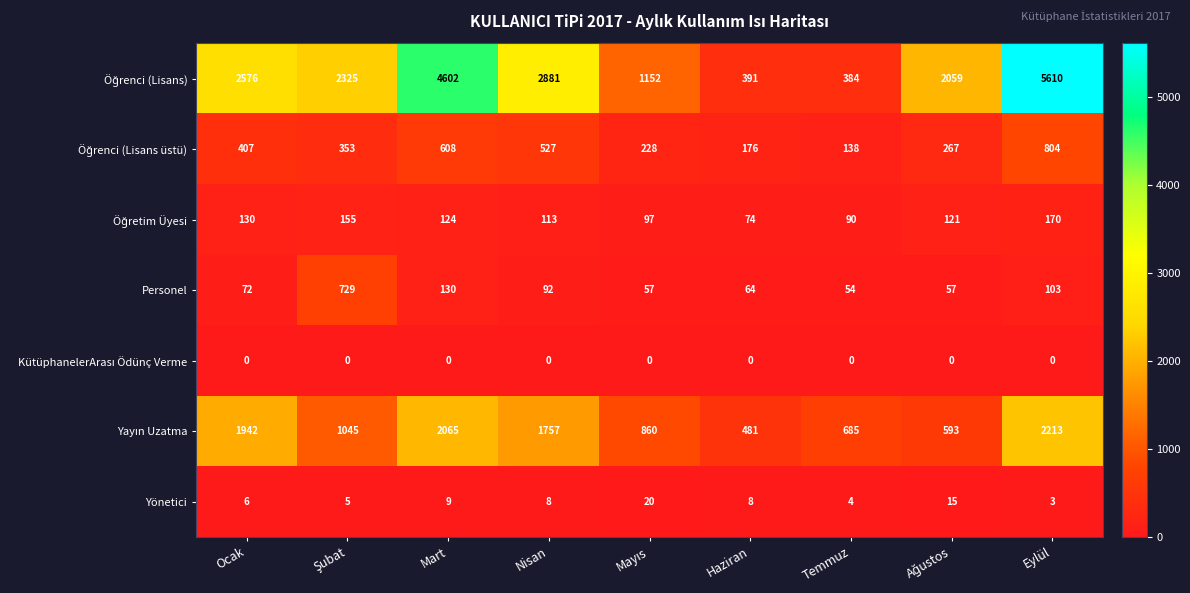

Is it true that Yönetici equals 9 at Mart?

True